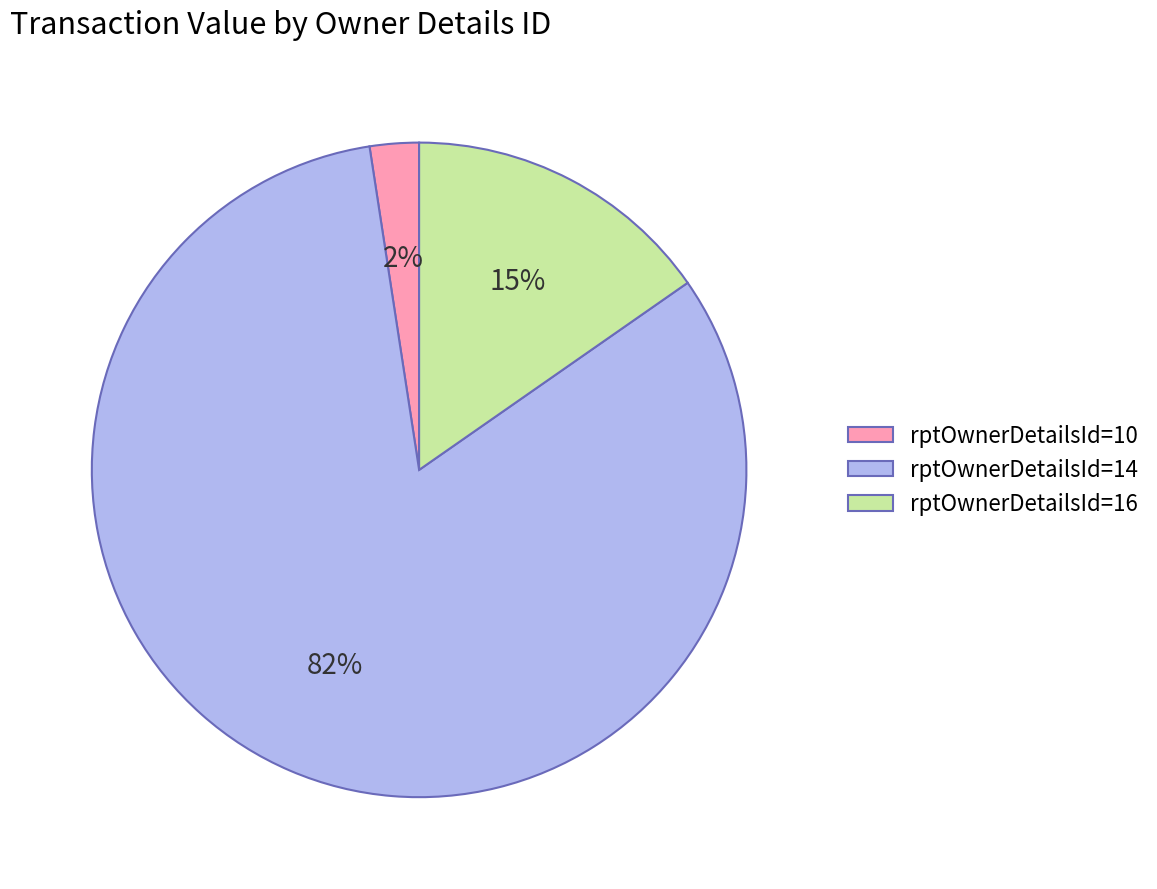

True or false: rptOwnerDetailsId=10 accounts for 16% of the total.

False